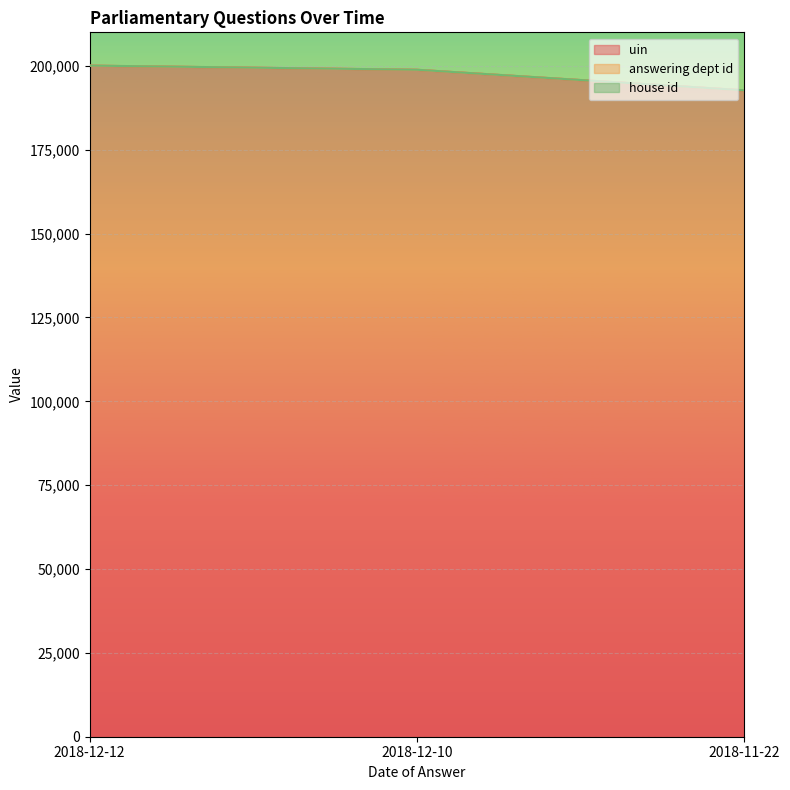

Is the value of house id at 2018-12-12 greater than the value of answering dept id at 2018-11-22?

No